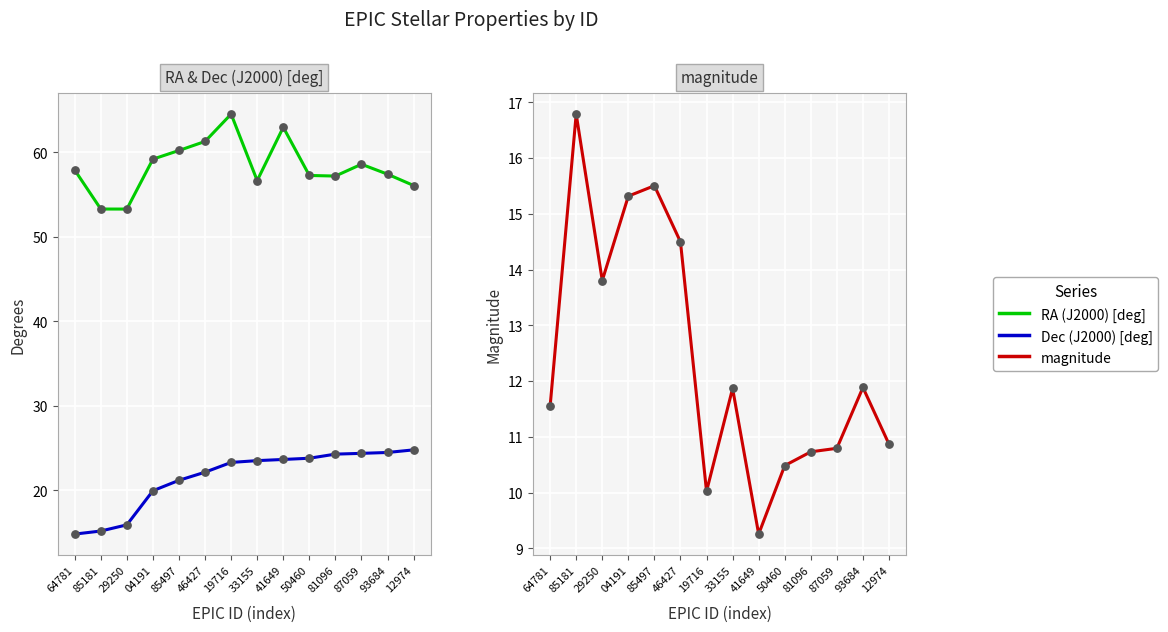

Which series has the largest total across all categories?

RA (J2000) [deg]